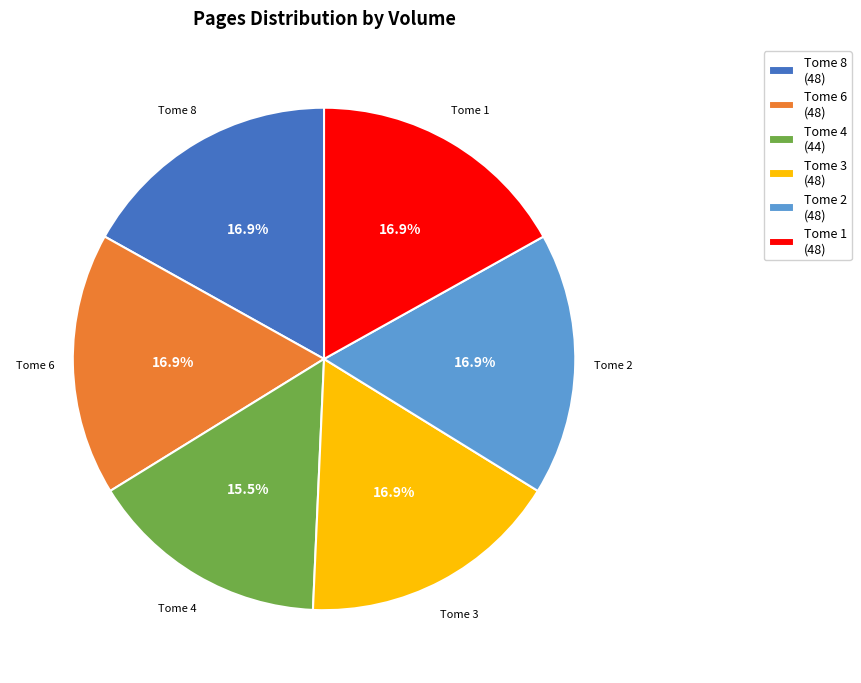

Between Tome 4 (44) and Tome 8 (48), which is larger?

Tome 8 (48)